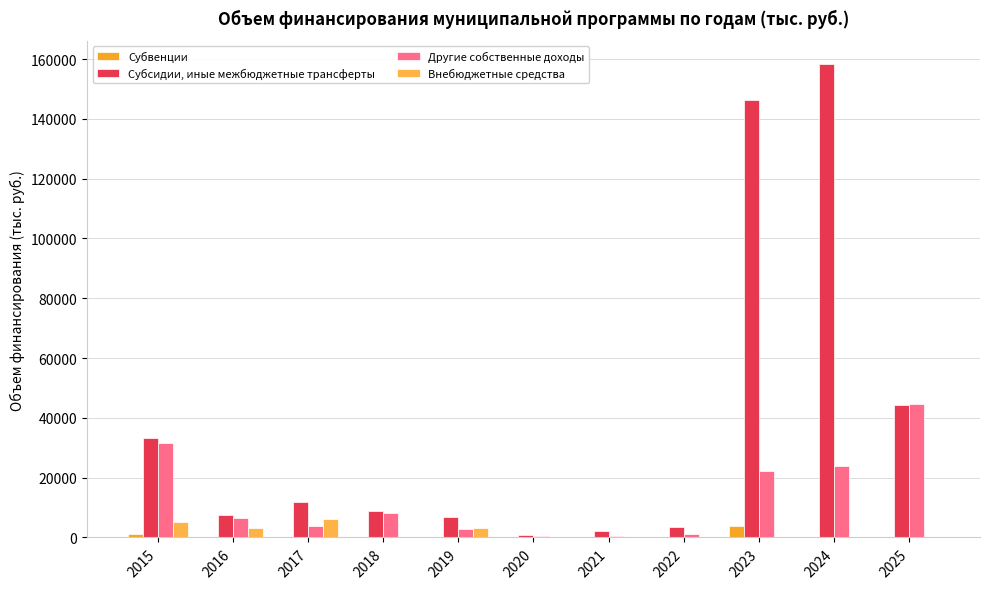

What is the value of the Субсидии, иные межбюджетные трансферты bar at the 3rd from the left?

11780.7